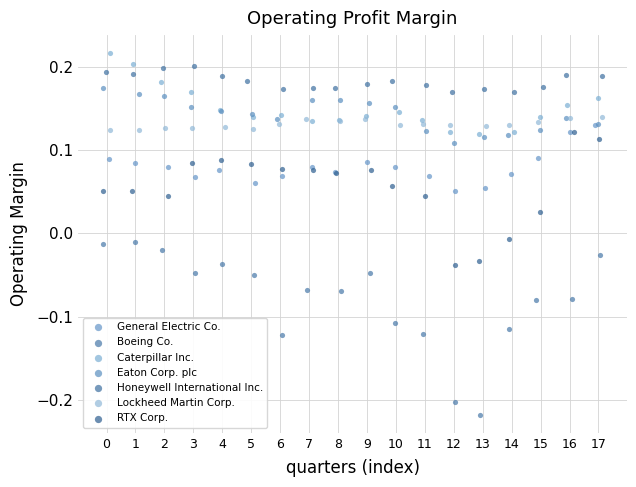

Which series reaches the maximum Y coordinate?

Caterpillar Inc.